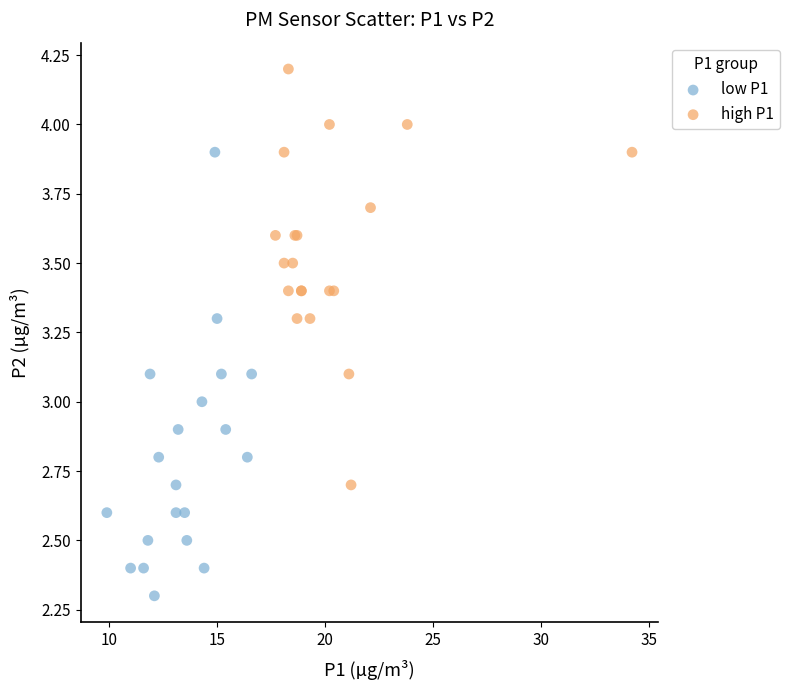

Which series reaches the minimum Y coordinate?

low P1